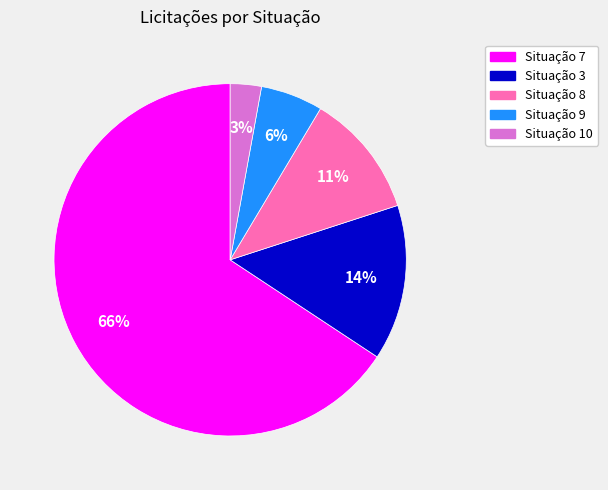

To the nearest percent, what is the difference between the largest and smallest slice percentages?

63%